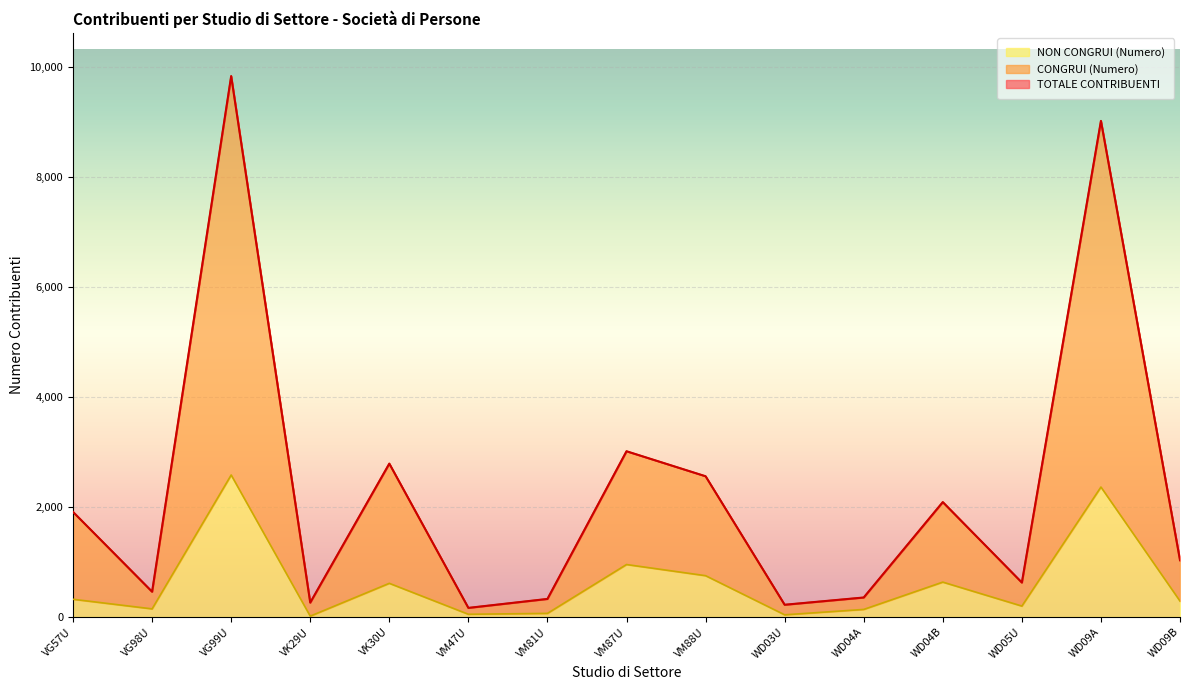

At which category does the chart reach its peak across all series?

VG99U